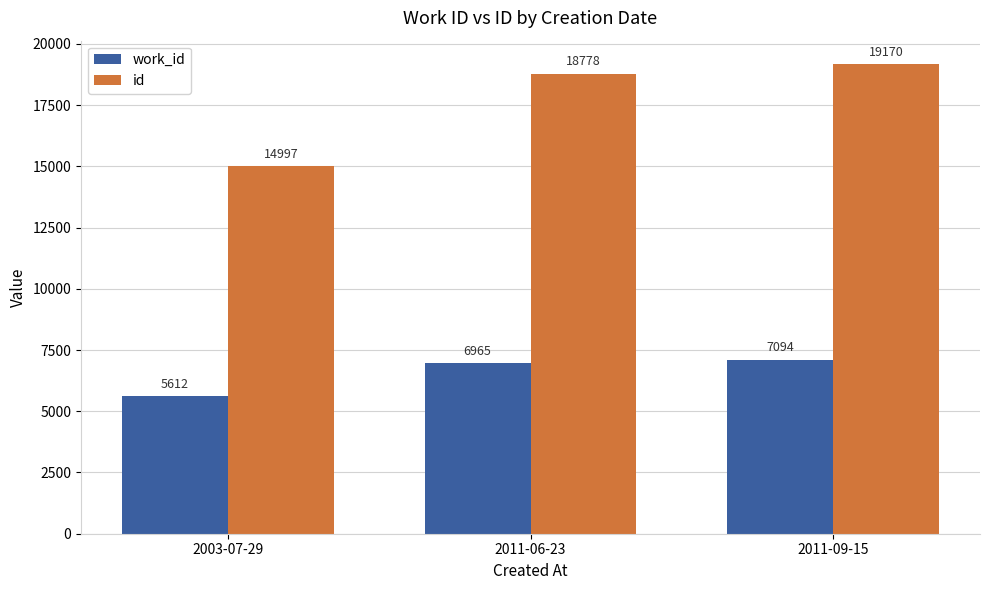

Rank the categories by id value from highest to lowest.

2011-09-15, 2011-06-23, 2003-07-29